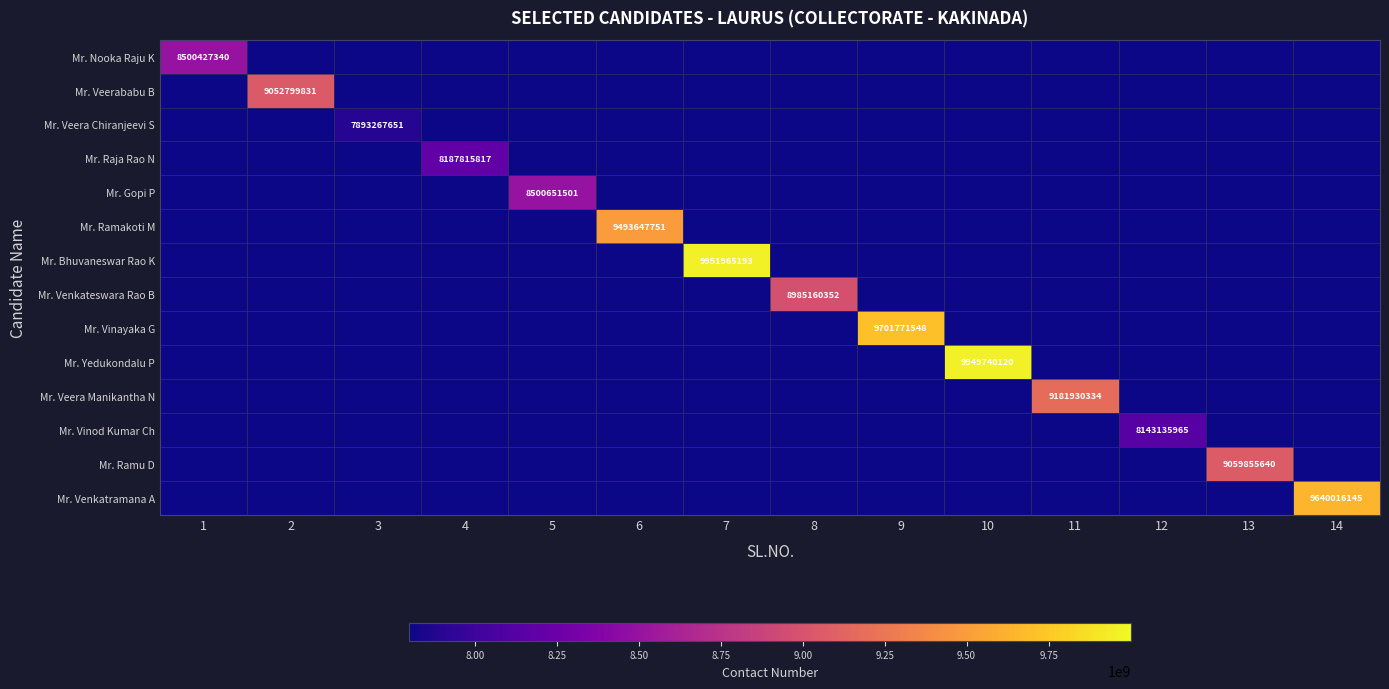

The Mr. Nooka Raju K series shows 0 at 5. True or false?

True